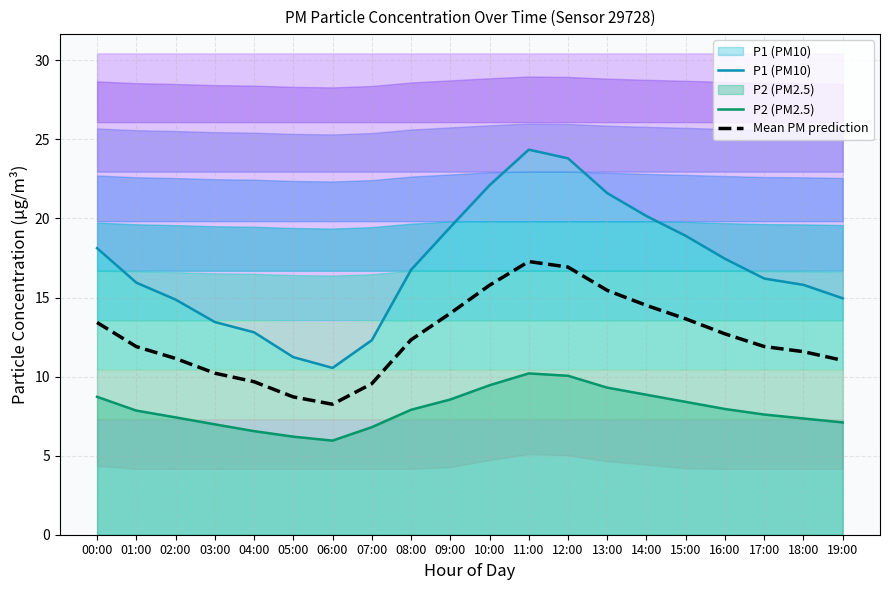

True or false: P1 (PM10) has more than 1 interior local peaks.

False